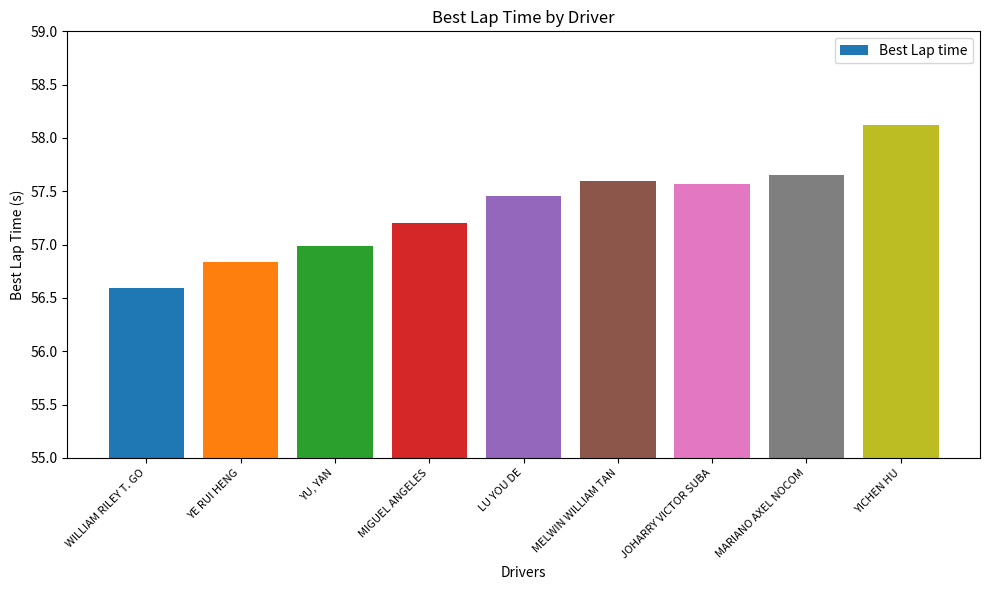

What is the maximum value shown in the chart?

58.1